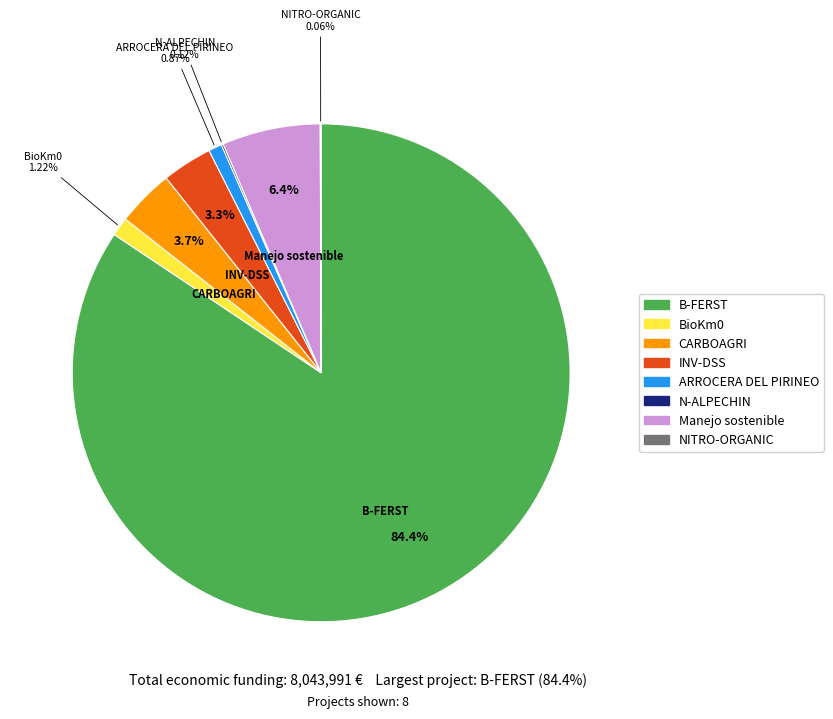

To the nearest percent, what is the average slice percentage?

12%